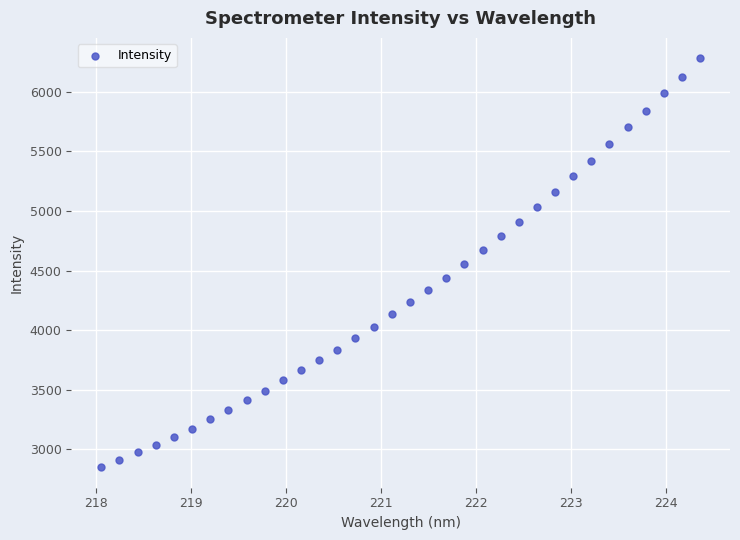

What is the range of Y values (max minus min)?

3435.2